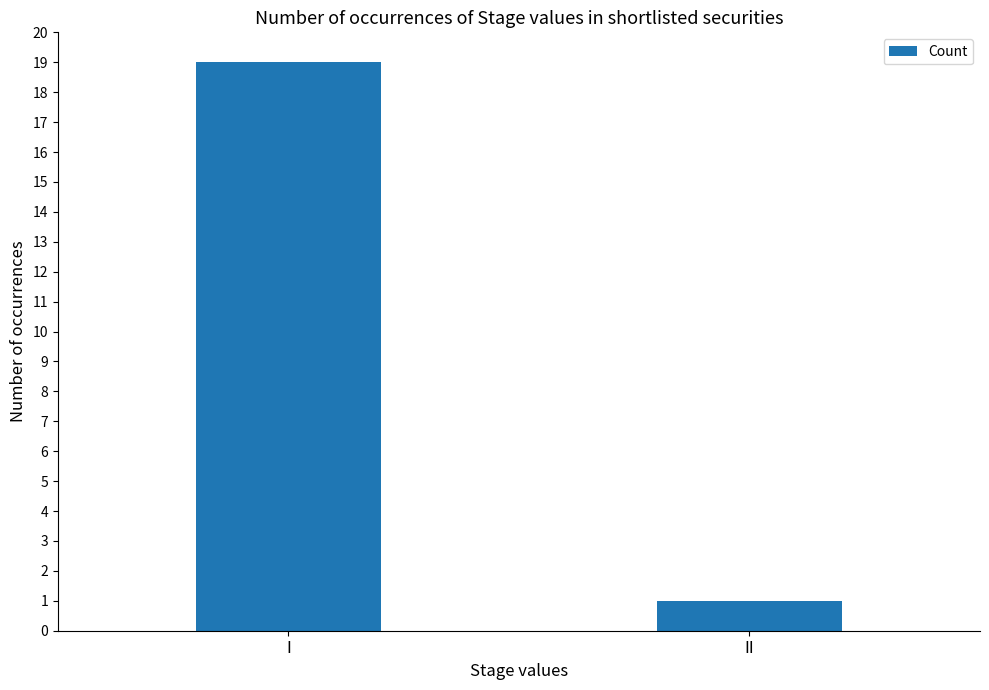

What is the average value?

10